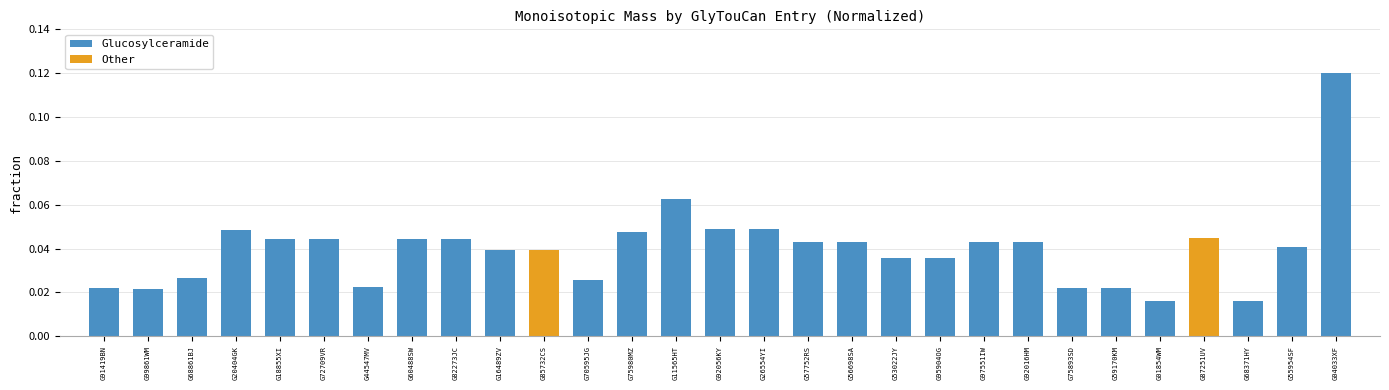

Does the chart contain any negative values?

No